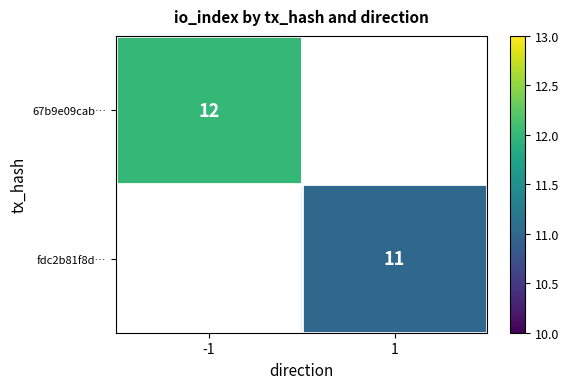

Count the number of data series in this chart.

2